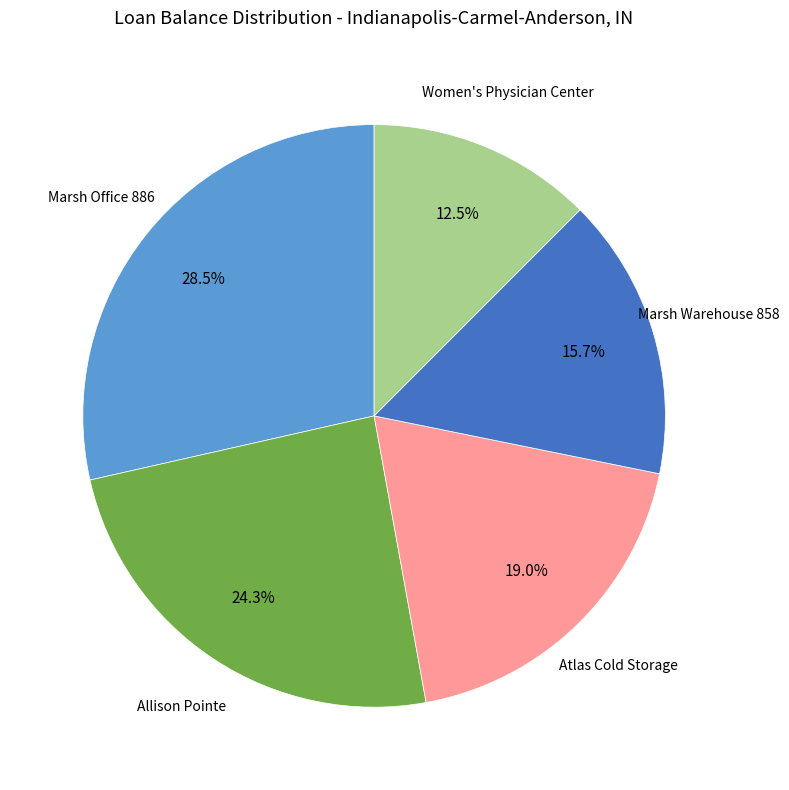

Is there any slice that represents more than half of the pie?

No